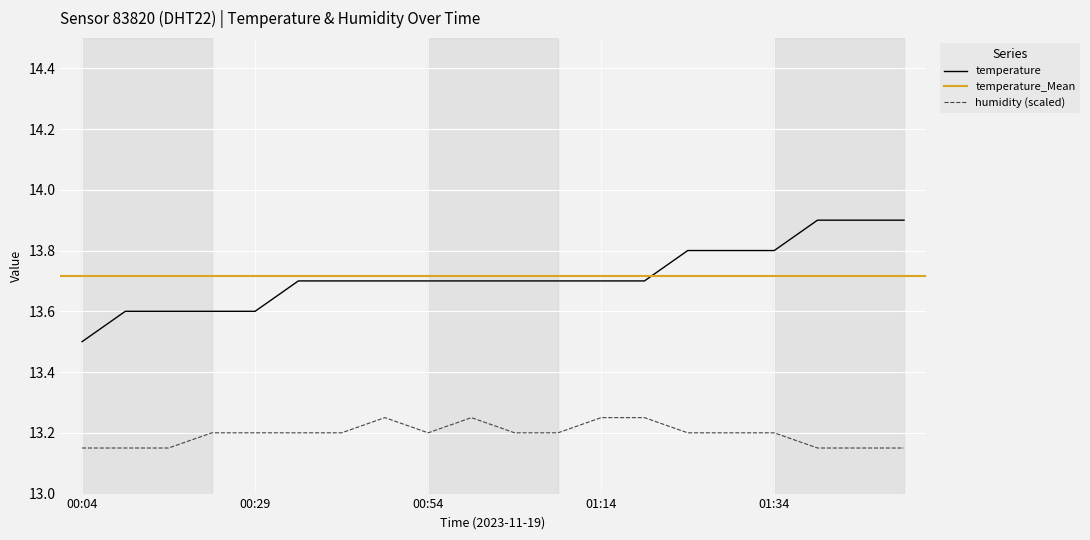

At which label is humidity closest to 13?

00:04